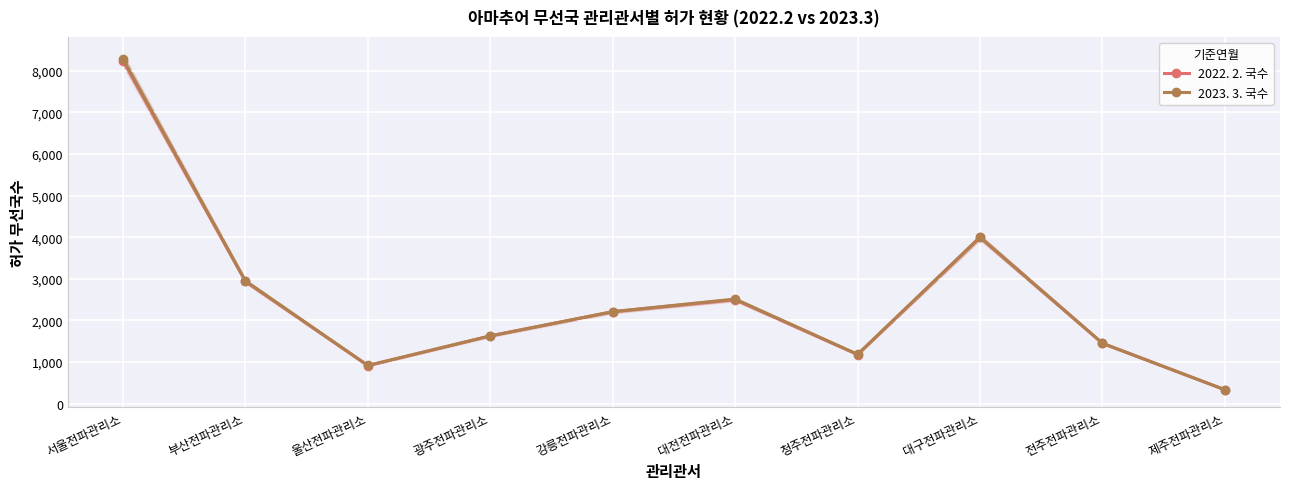

True or false: 2023. 3. 국수 and 2022. 2. 국수 cross at least once.

False